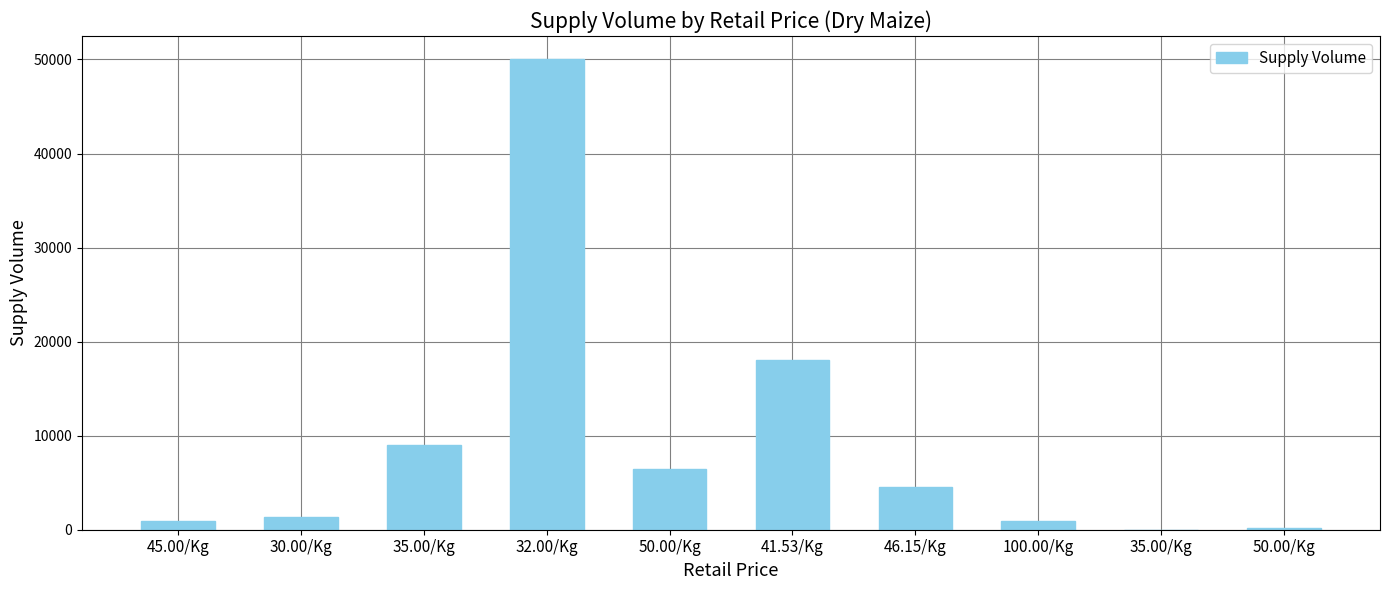

What is the value of the 3rd bar from the left?

9000